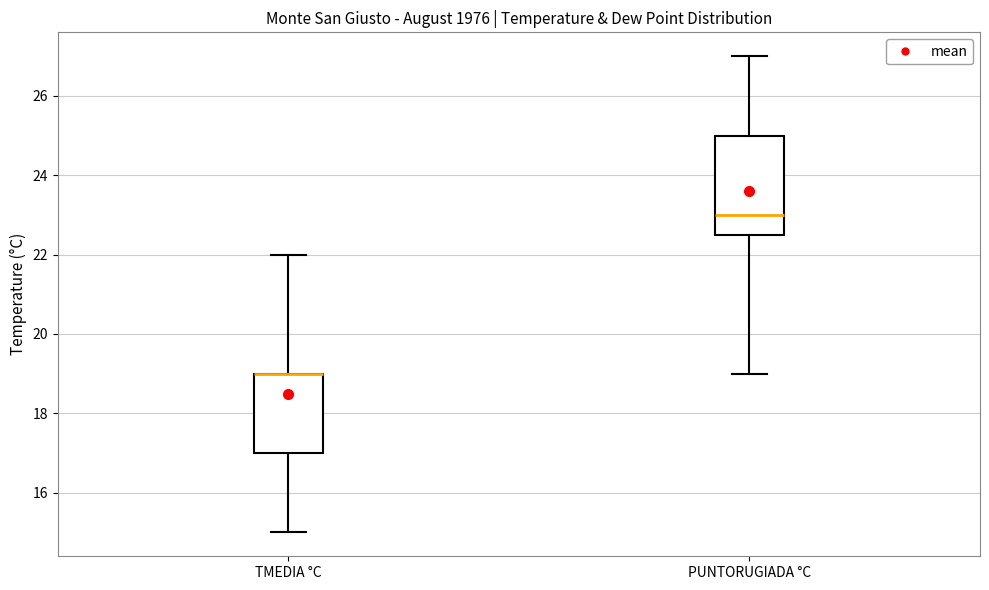

Where is the lower edge of the box for PUNTORUGIADA °C on the y-axis? The values are not printed on the chart, so give them approximately, as read against the axis.

22.6